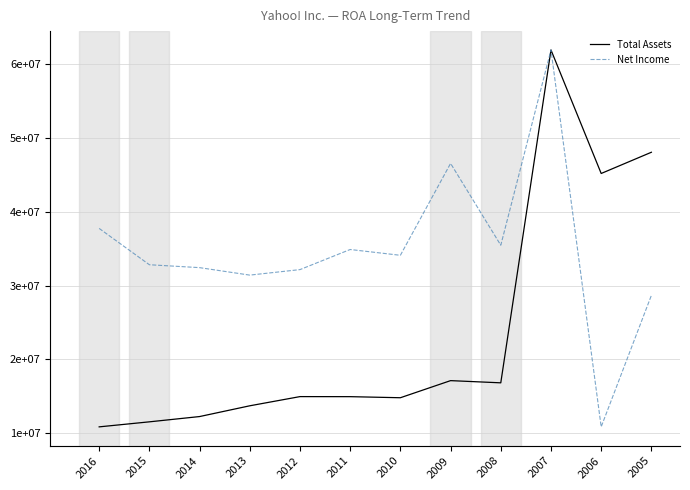

What is the sum of the Total Assets values at 2012 and 2008?

31740989